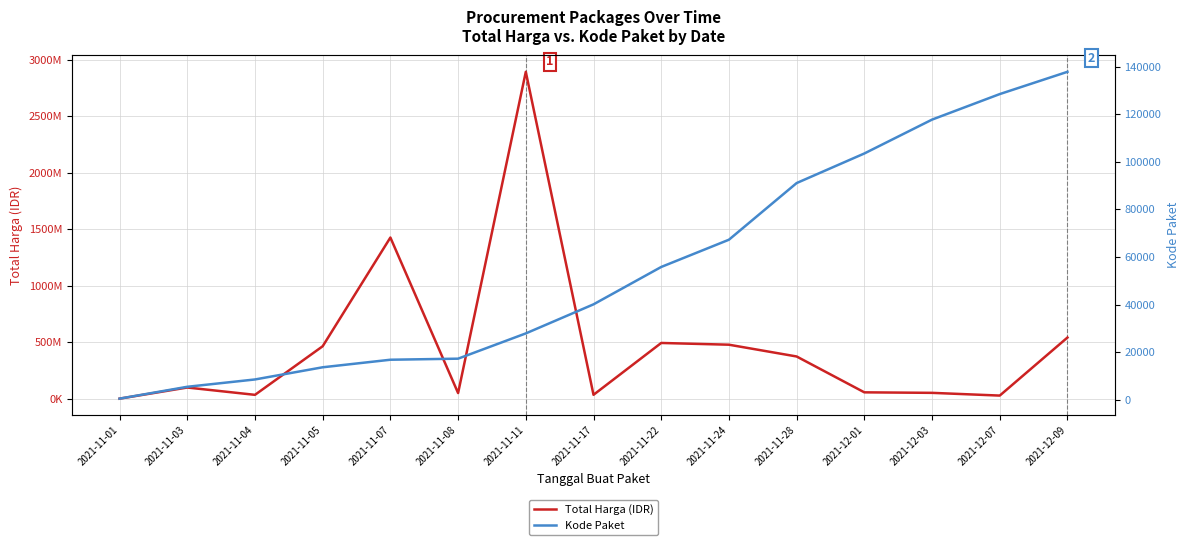

Count the number of data series in this chart.

2